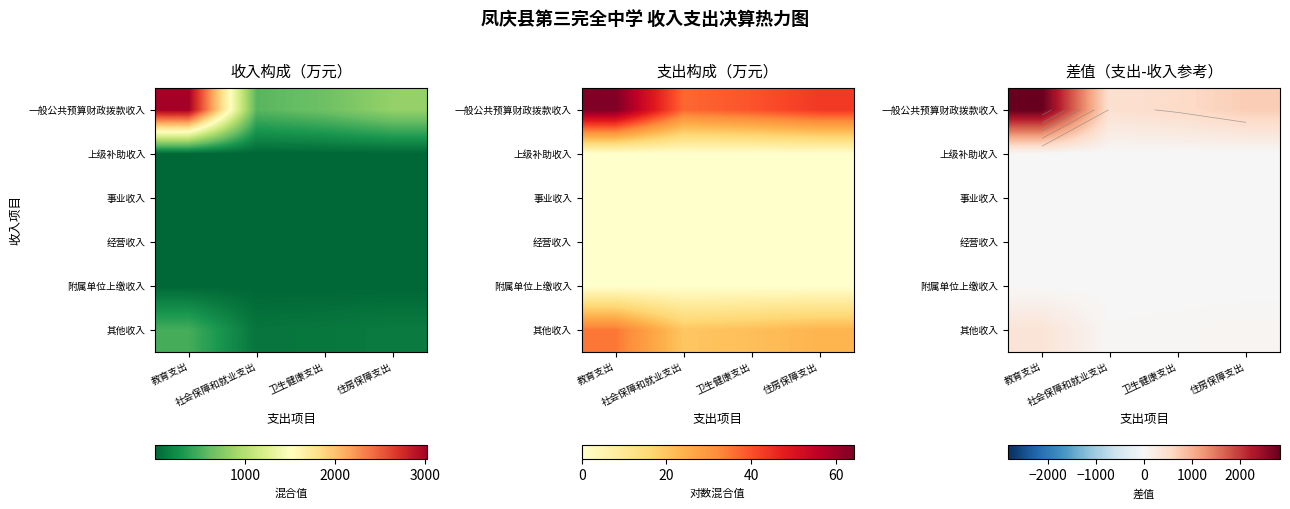

Rank the series by their maximum value, from highest to lowest.

一般公共预算财政拨款收入, 其他收入, 上级补助收入, 事业收入, 经营收入, 附属单位上缴收入